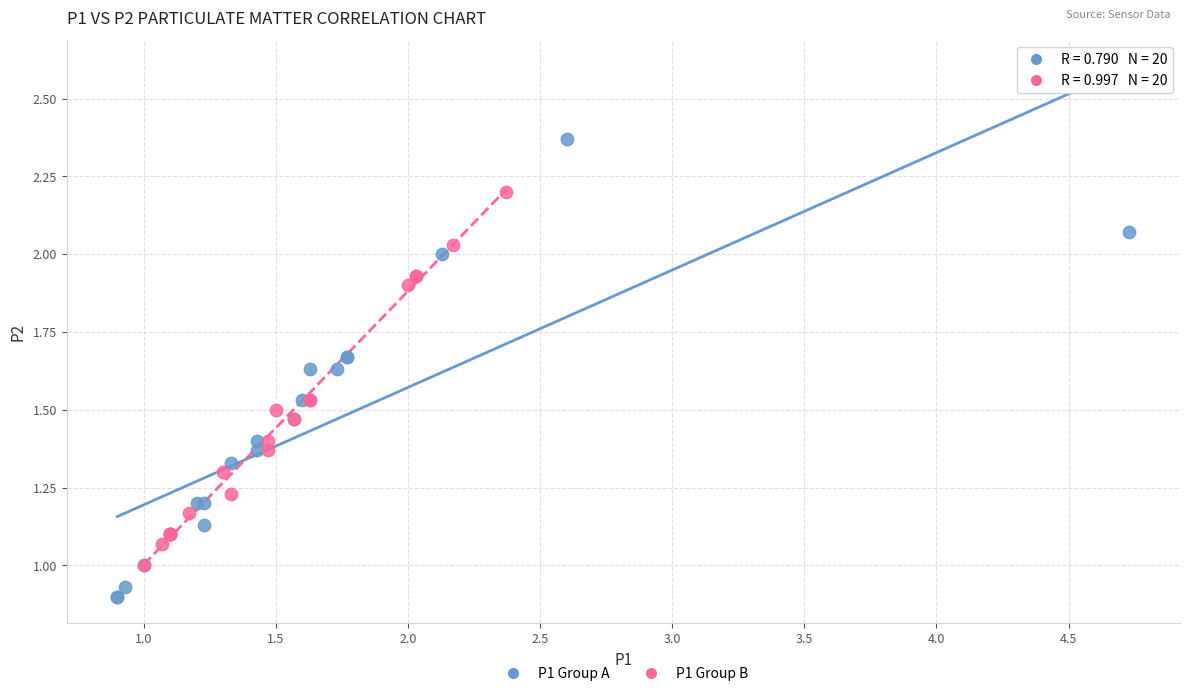

Which series has the largest Y range (max minus min)?

P1 Group A